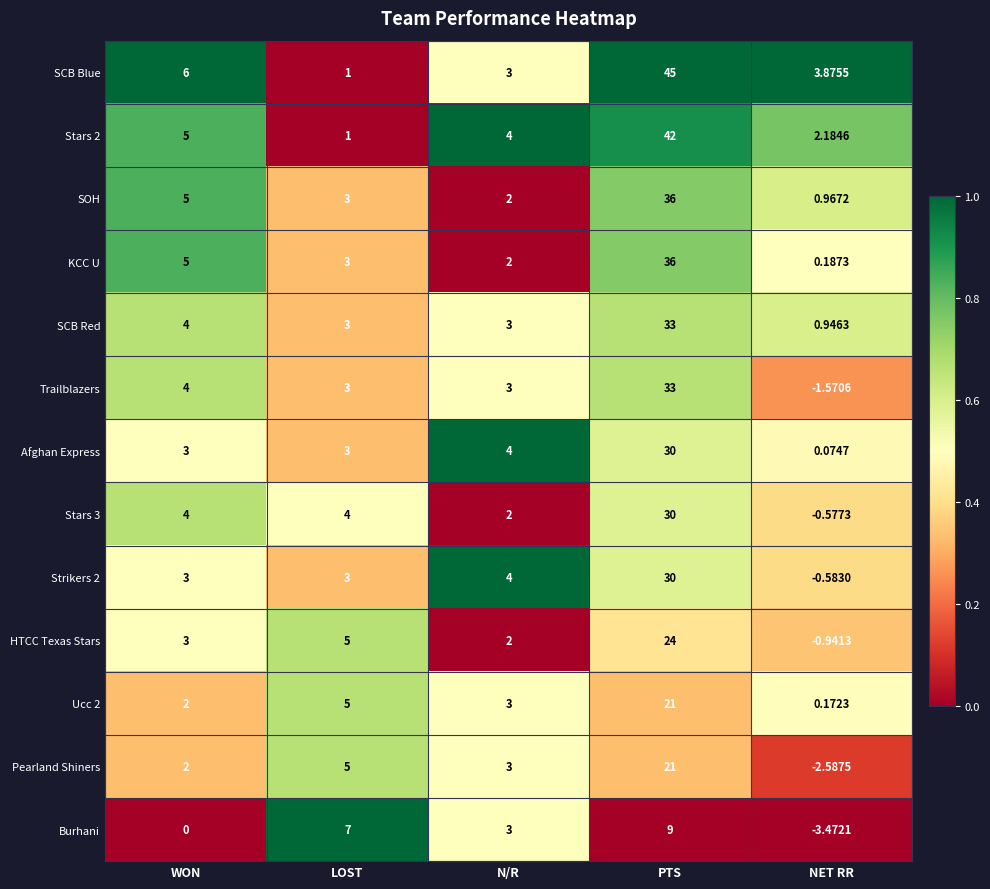

At which category does the chart reach its peak across all series?

PTS